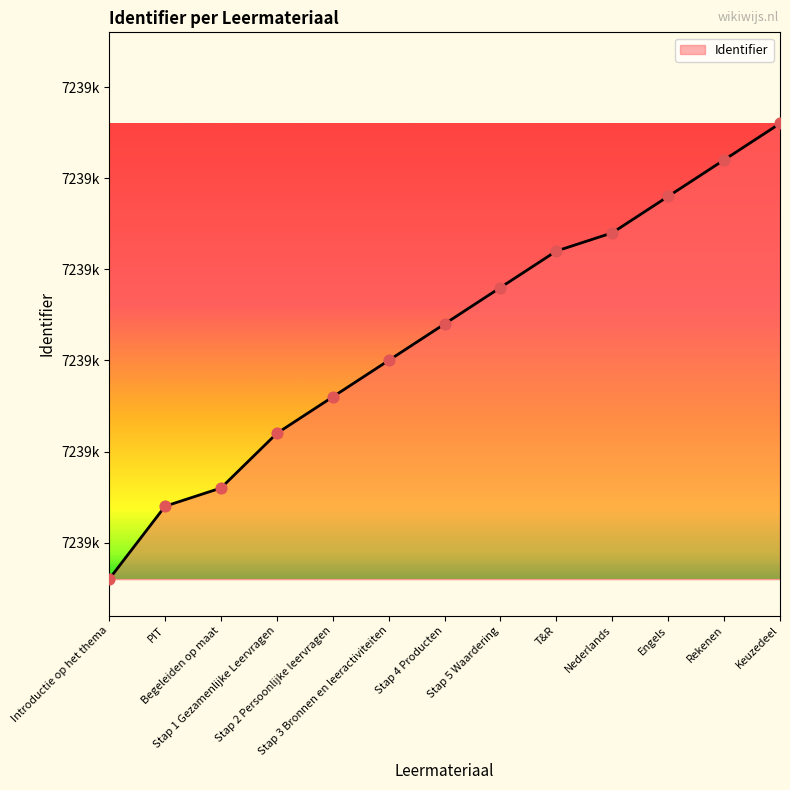

What is the change in value from PIT to T&R?

+14